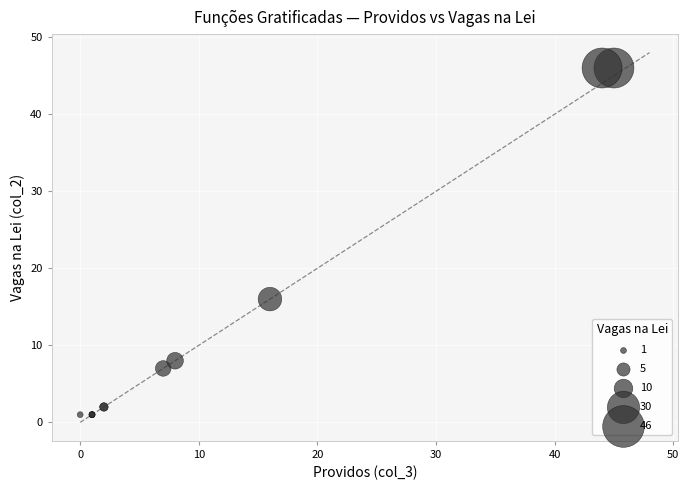

What Y value in the scatter plot is closest to 23?

16